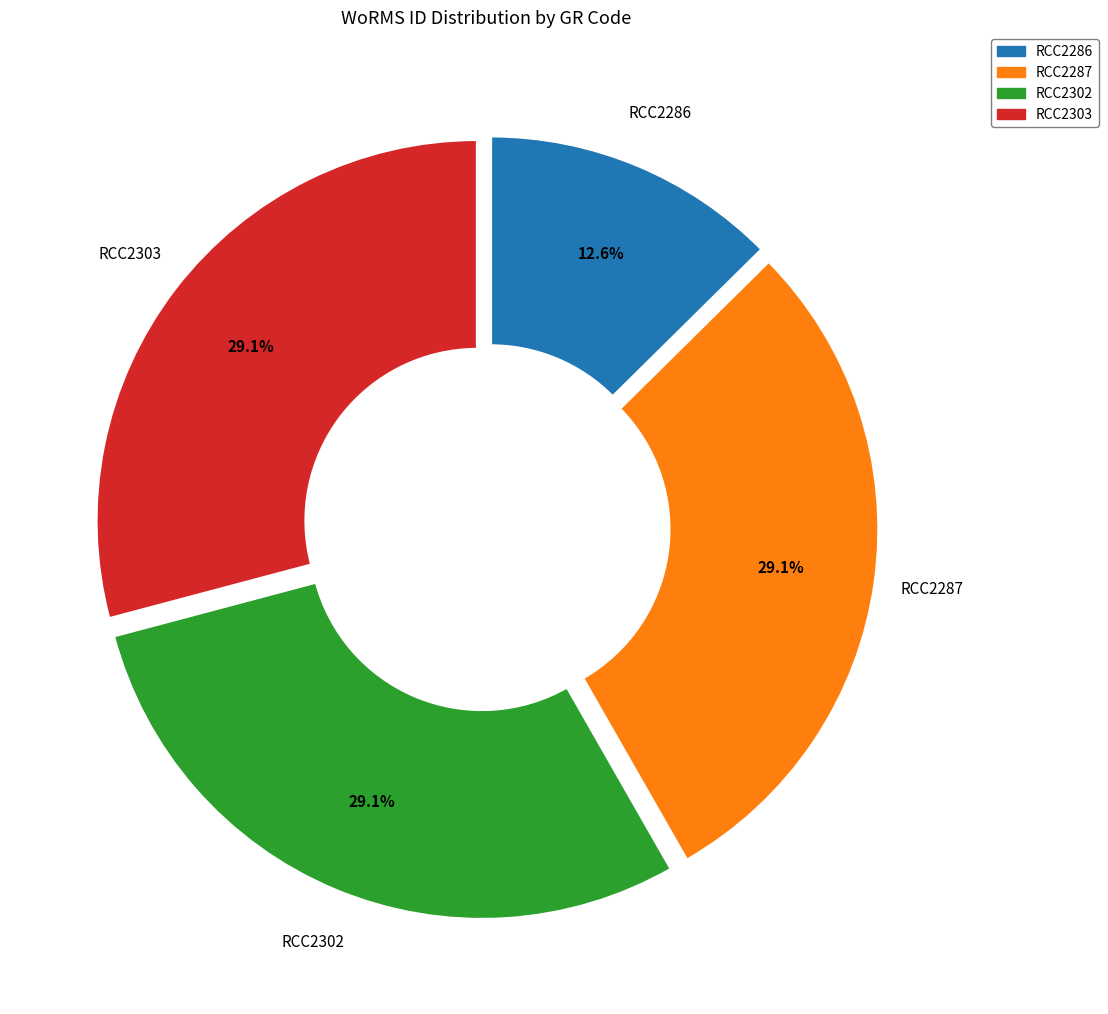

To the nearest percent, what is the difference between the largest and smallest slice percentages?

17%